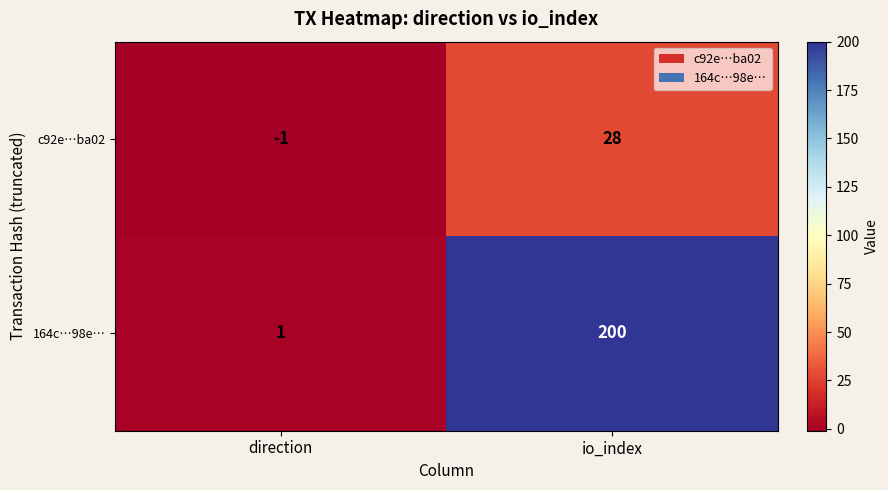

Where is 164c…98e… nearest to the value 100?

direction